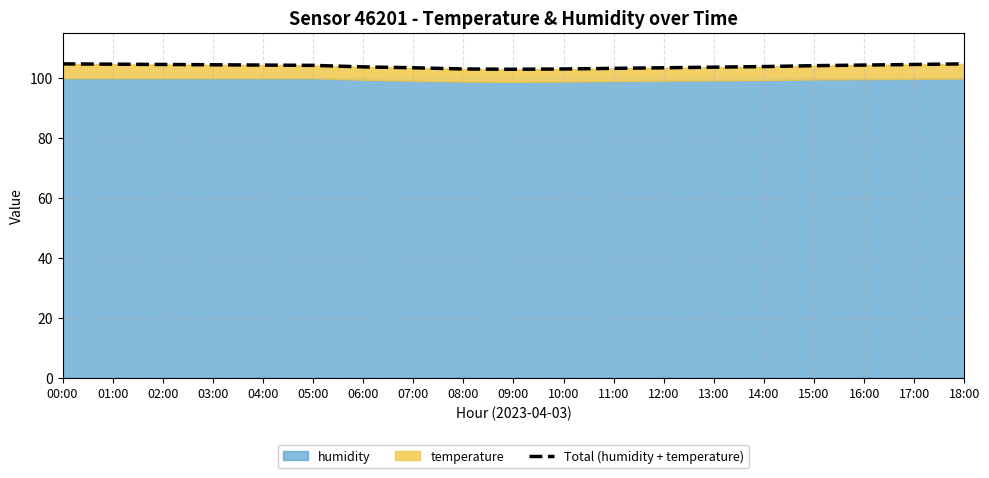

Reading right to left, list all the values displayed in this chart.

104.7	104.5	104.3	104.1	103.8	103.6	103.4	103.2	103.0	102.9	103.0	103.4	103.7	104.2	104.3	104.4	104.5	104.6	104.7